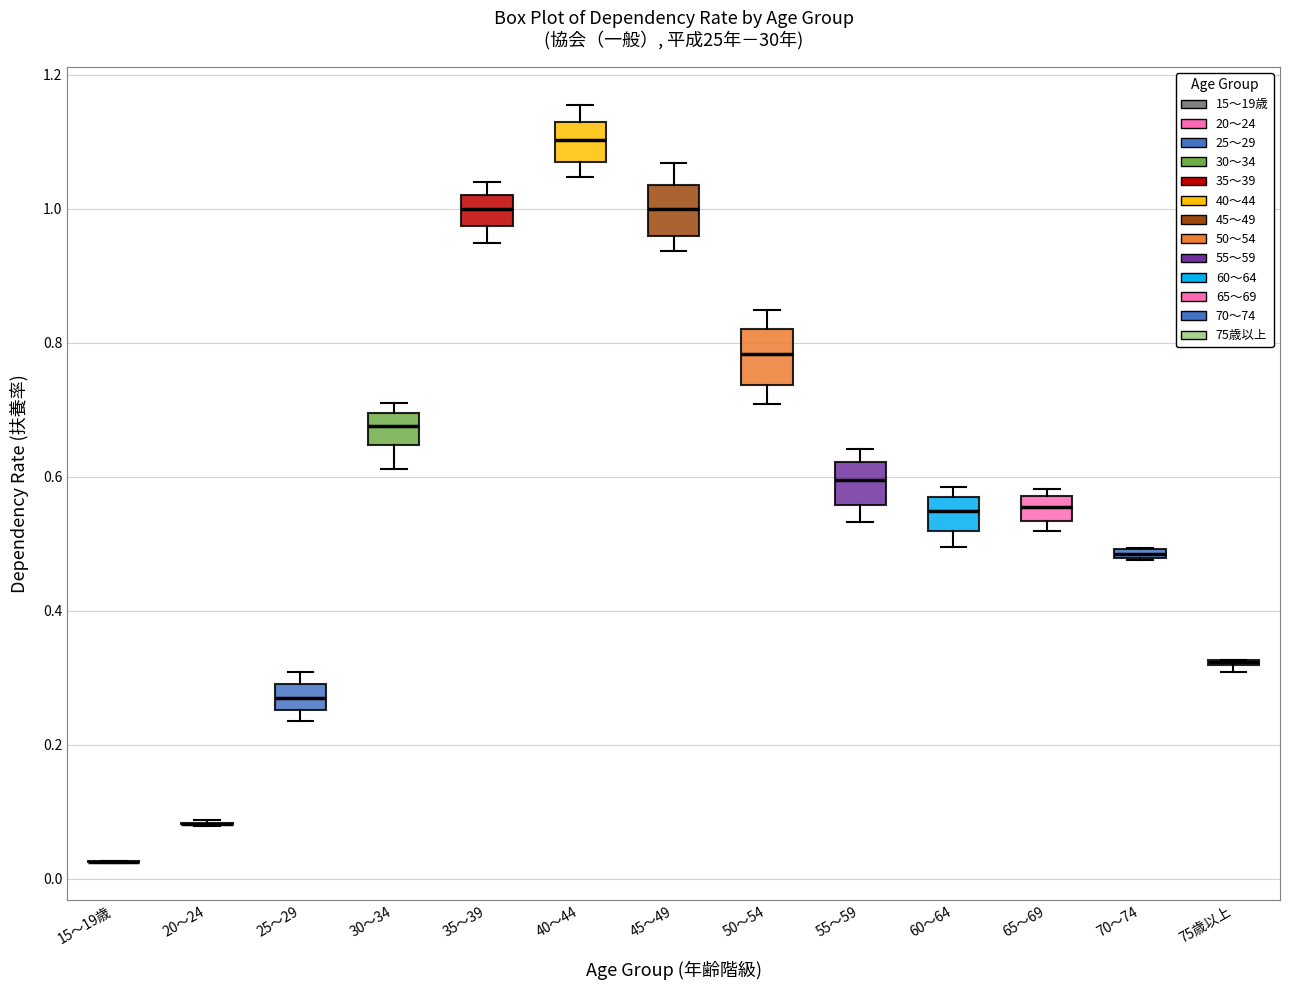

Where is the upper edge of the box for 50～54 on the y-axis? The values are not printed on the chart, so give them approximately, as read against the axis.

0.82